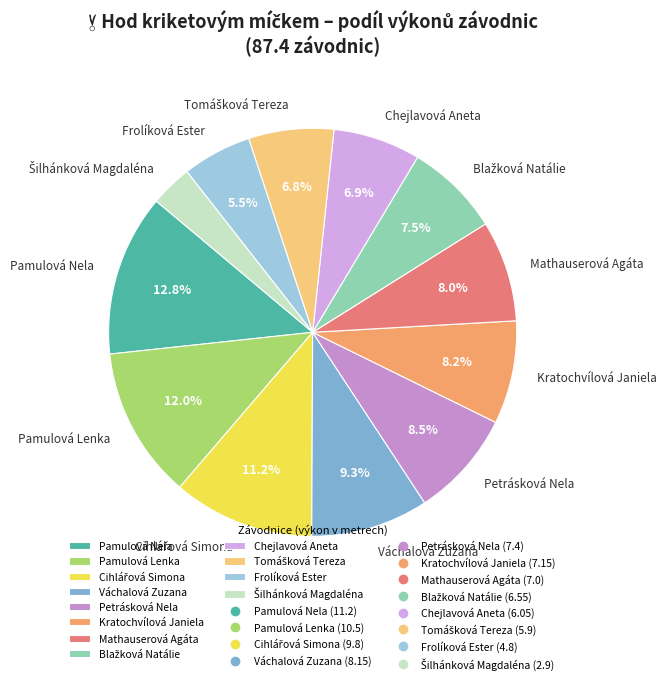

To the nearest percent, what is the combined percentage of Petrásková Nela and Váchalová Zuzana?

18%